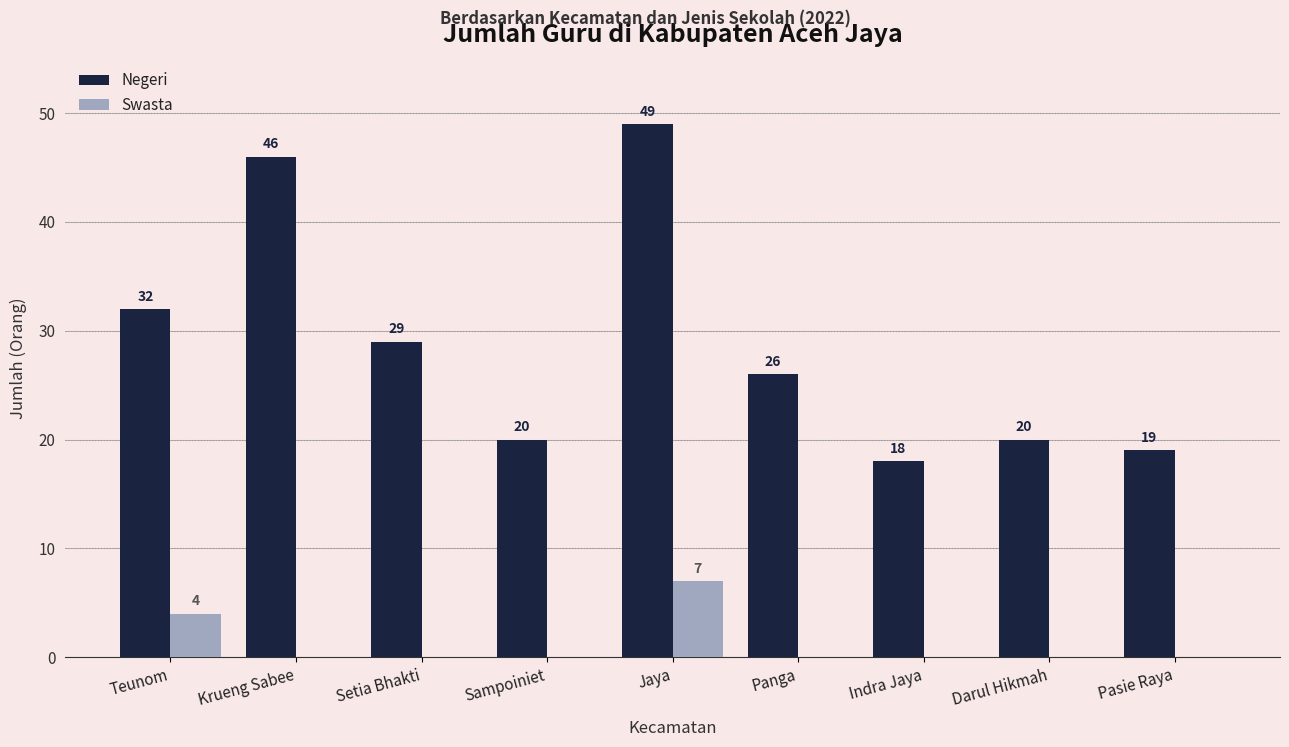

What is the maximum value shown in the chart?

49